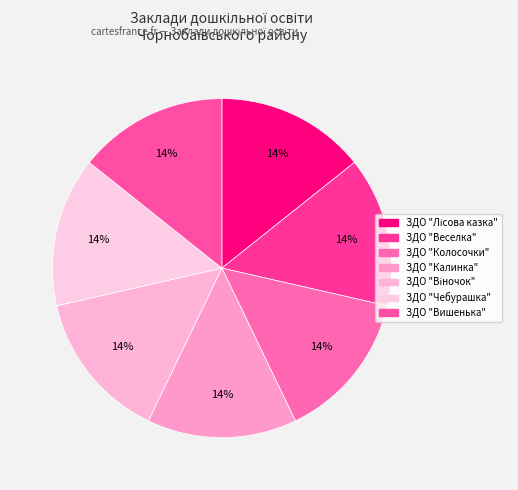

How many slices are in this pie chart?

7